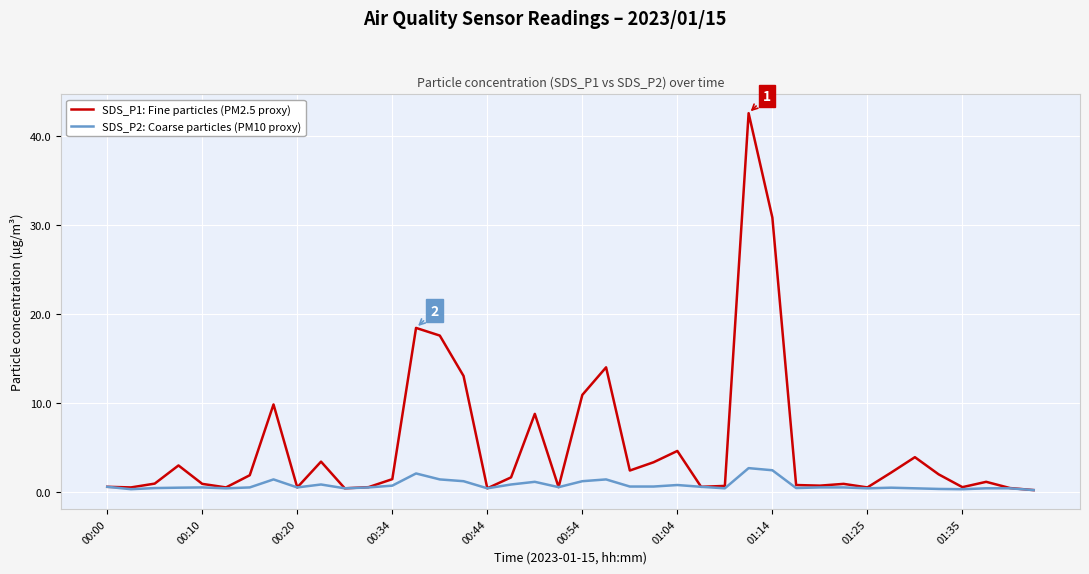

What is the maximum value shown in the chart?

42.6